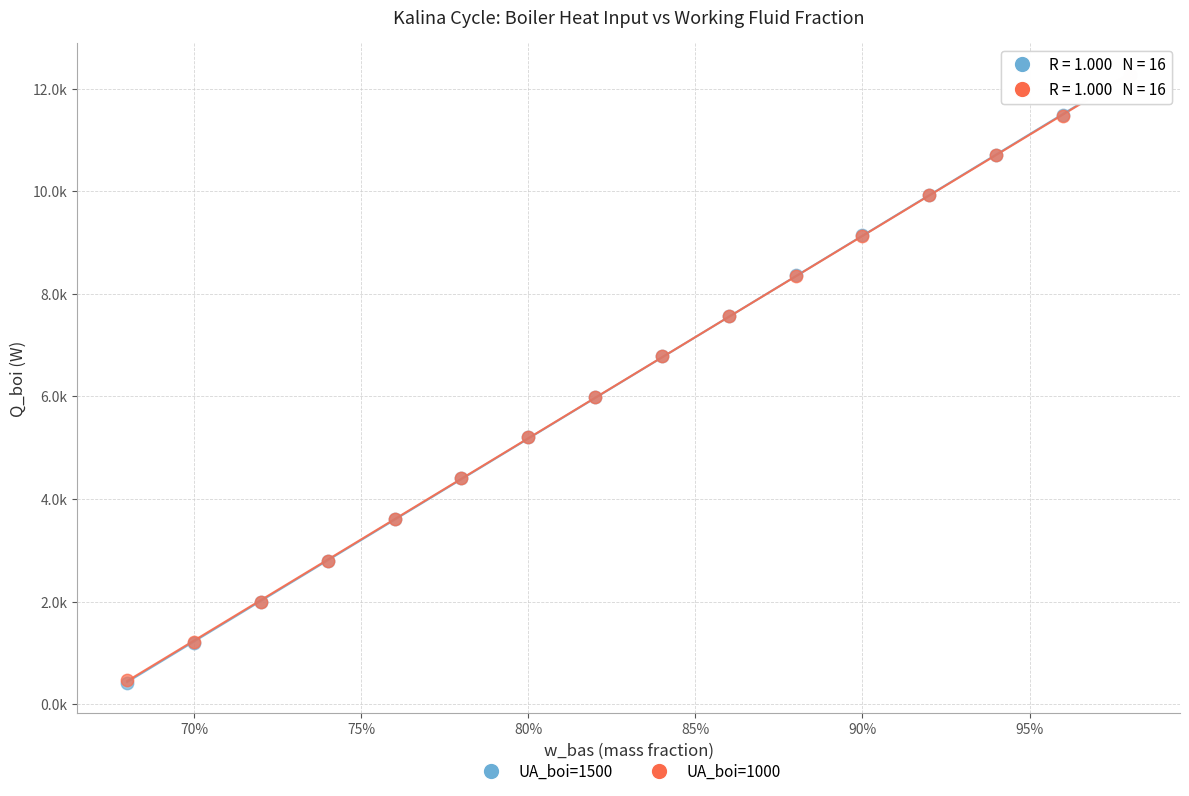

What are all the series names shown in the legend?

UA_boi=1500, UA_boi=1000